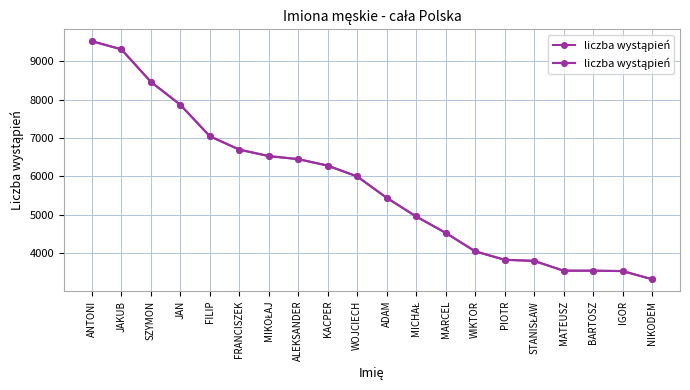

What is the difference between the values at WOJCIECH and FRANCISZEK?

699